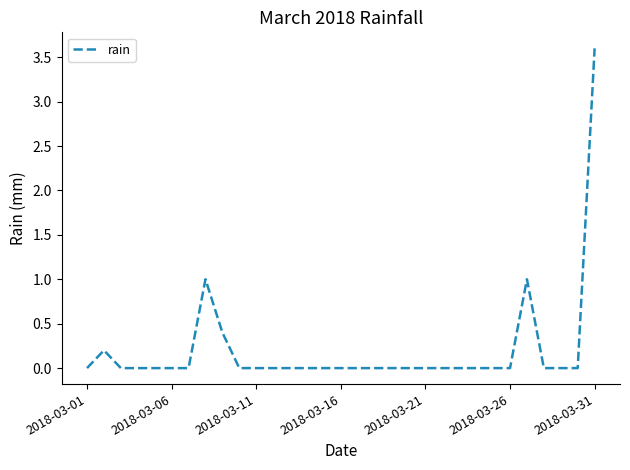

Count the number of data series in this chart.

1